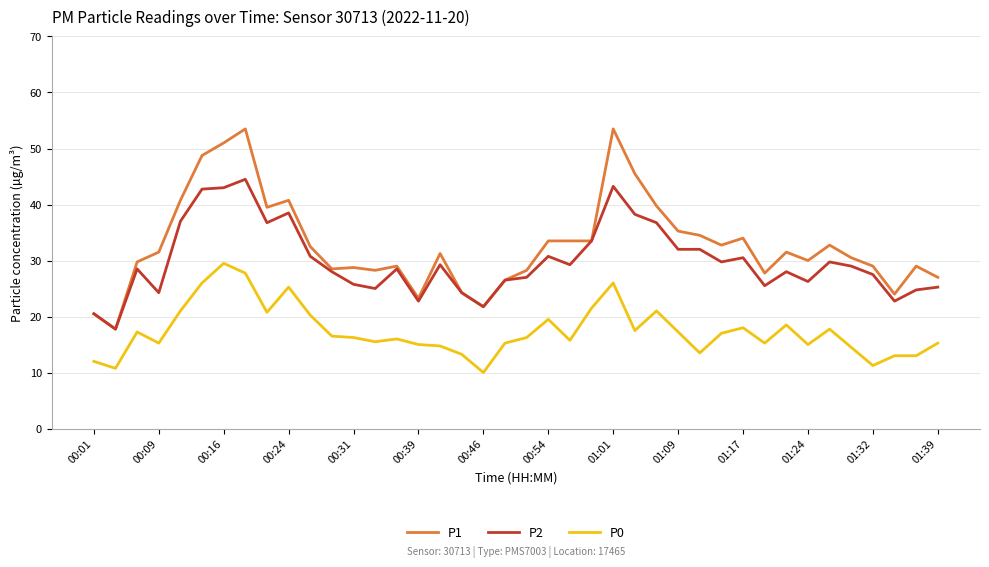

True or false: P2 has more than 0 points higher than both neighbors.

True